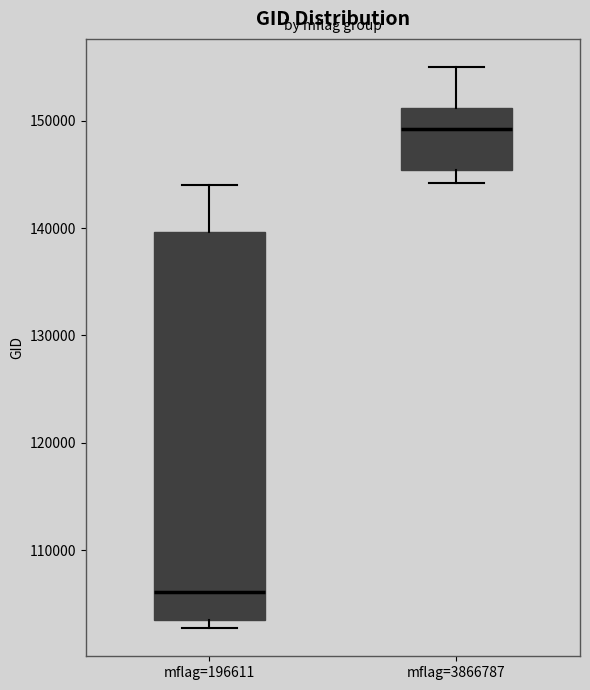

Reading left to right, read every box against the y-axis: the position of its median line, the range the box covers, and the ends of its whiskers. The values are not printed on the chart, so give them approximately, as read against the axis.

mflag=196611: median 106000, box 104000 to 140000, whiskers 103000 to 144000
mflag=3866787: median 149000, box 145000 to 151000, whiskers 144000 to 155000